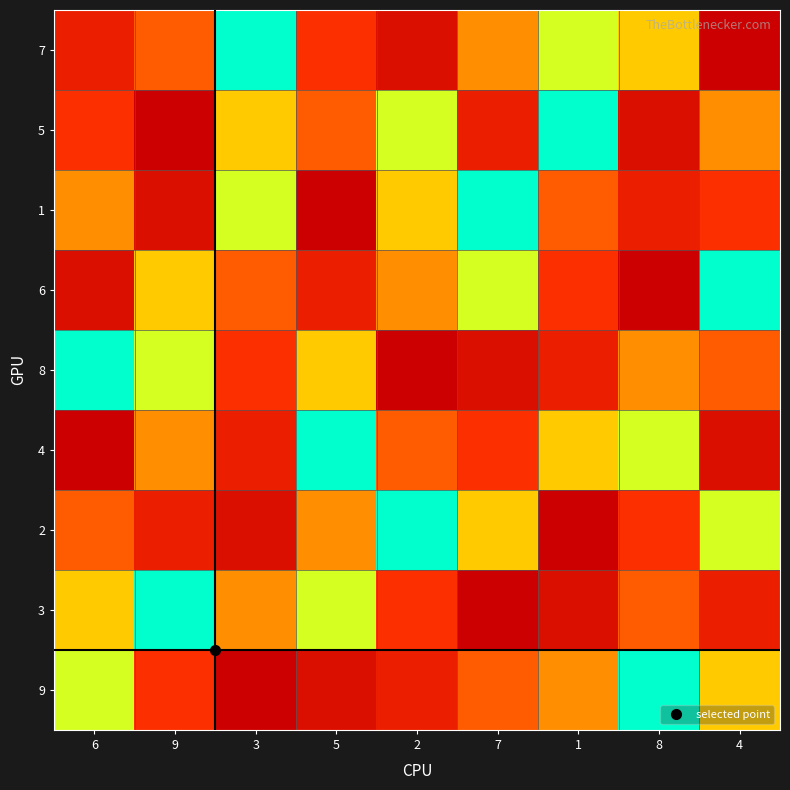

How many series are shown in this chart?

9